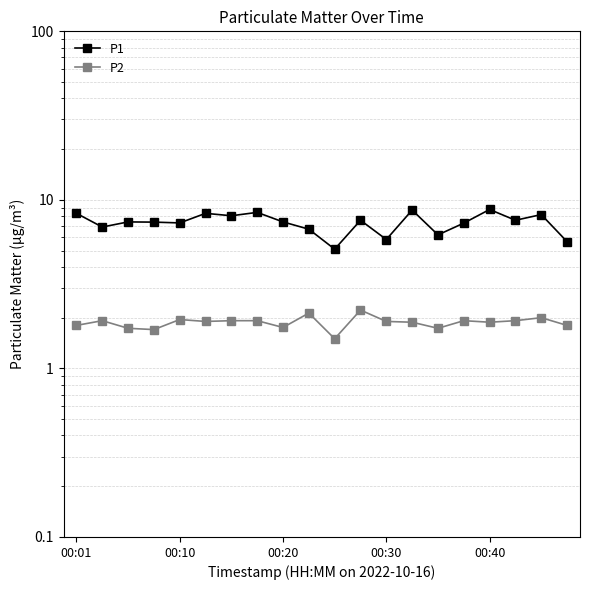

What is the difference between the highest and lowest values at 00:20?

5.7